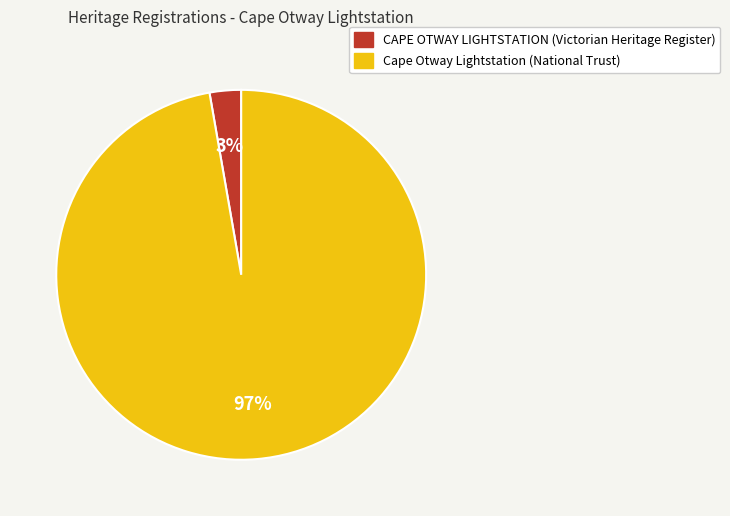

Rank the categories by value from lowest to highest.

CAPE OTWAY LIGHTSTATION (Victorian Heritage Register), Cape Otway Lightstation (National Trust)